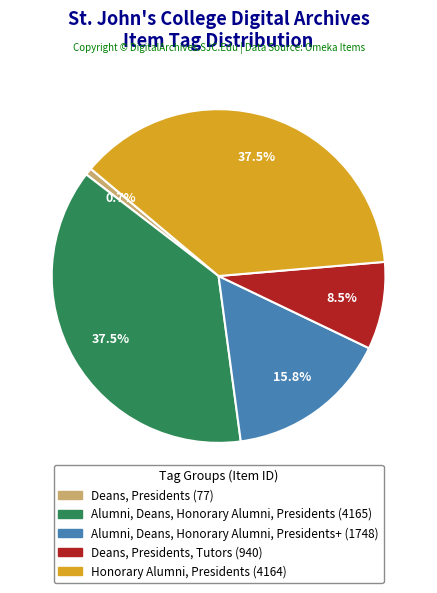

Is there a majority slice in this chart?

No